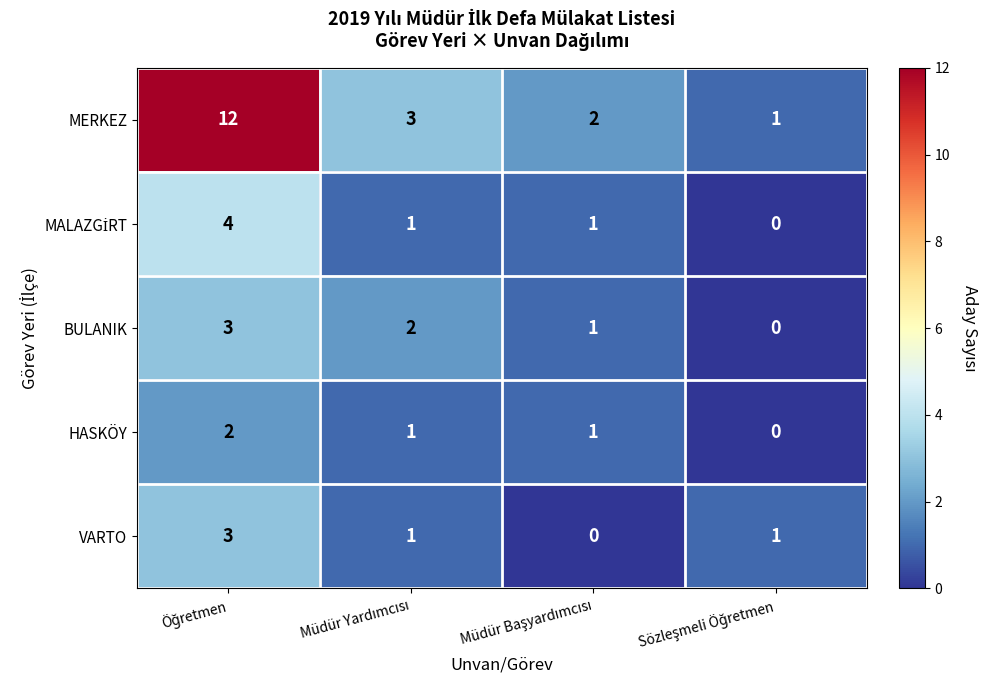

What is the sum of all VARTO values?

5